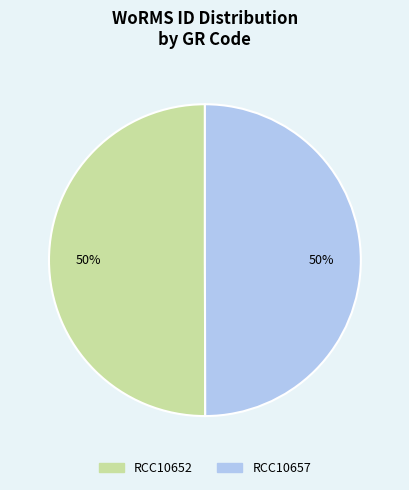

True or false: RCC10657 accounts for 50% of the total.

True